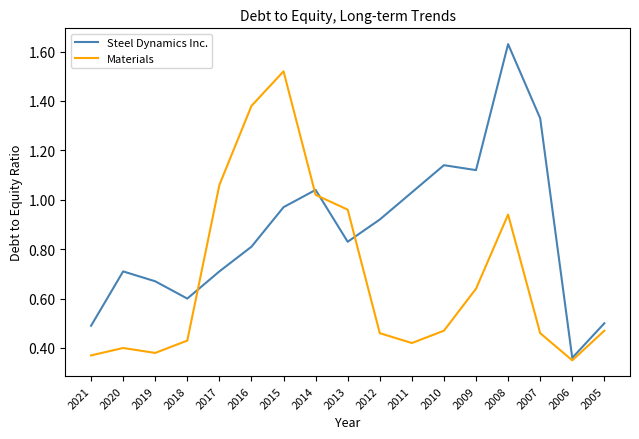

At how many categories does at least one series exceed 0?

17